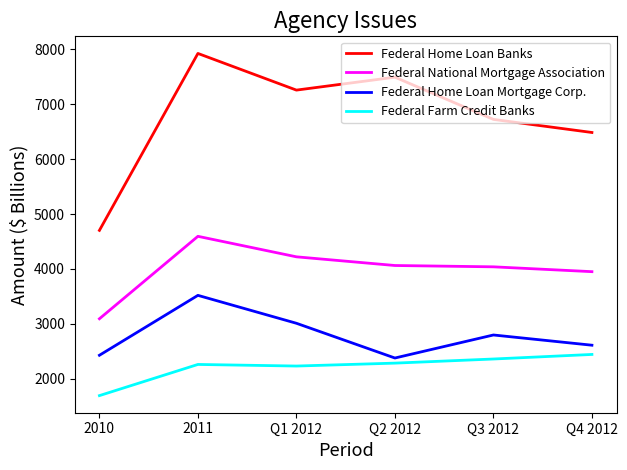

At which category does the chart reach its minimum across all series?

2010